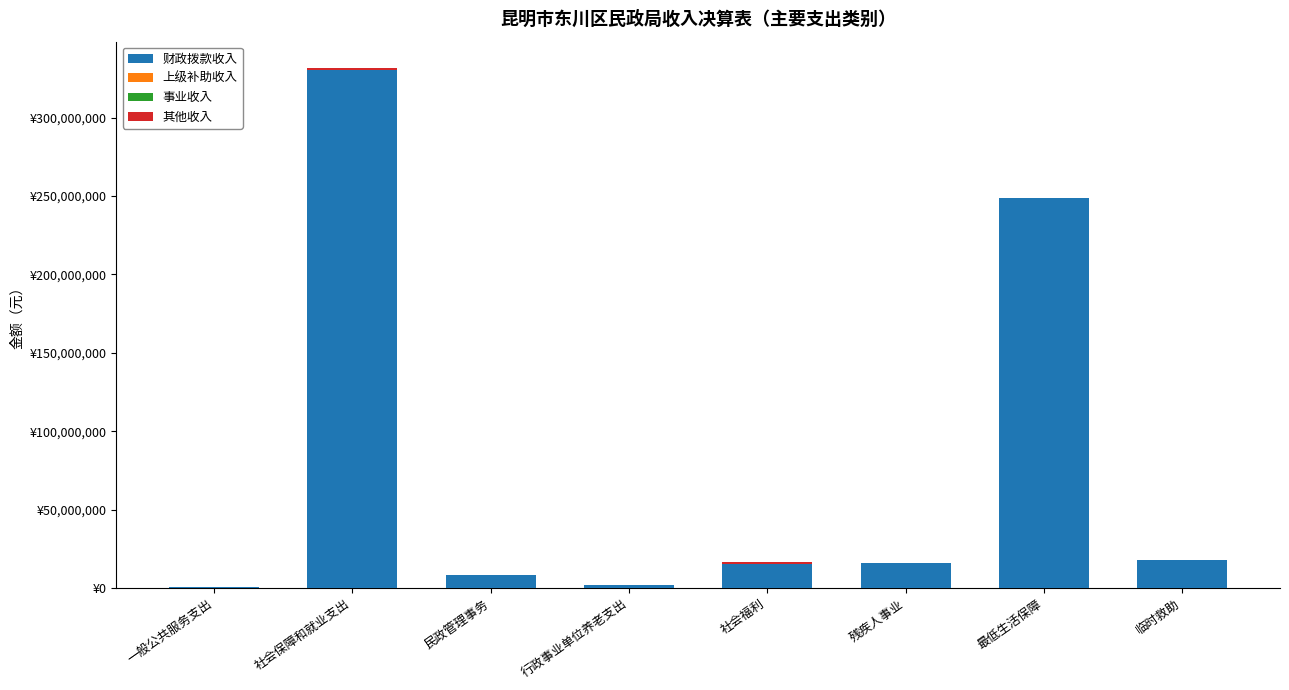

Are the bars grouped side by side (vs. stacked)?

No